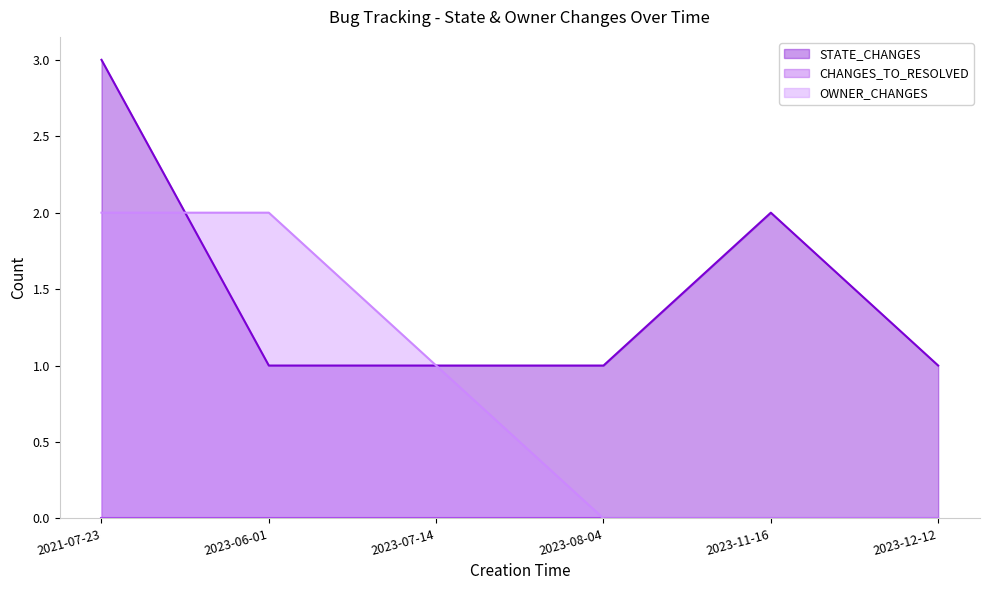

True or false: STATE_CHANGES and OWNER_CHANGES intersect in this chart.

True